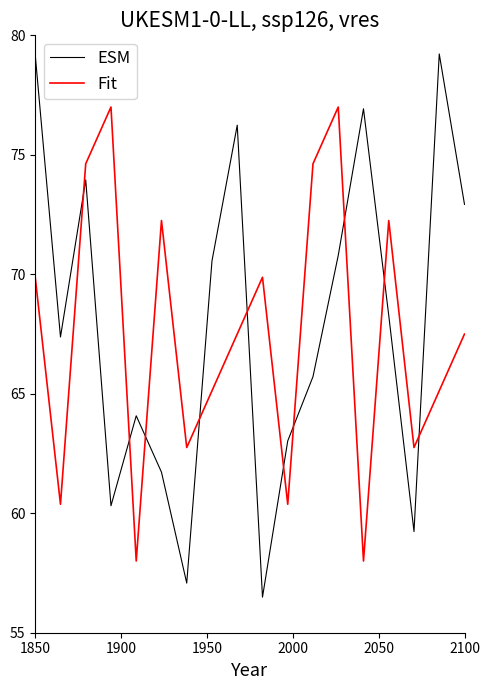

How many intersections are there between ESM and Fit?

10